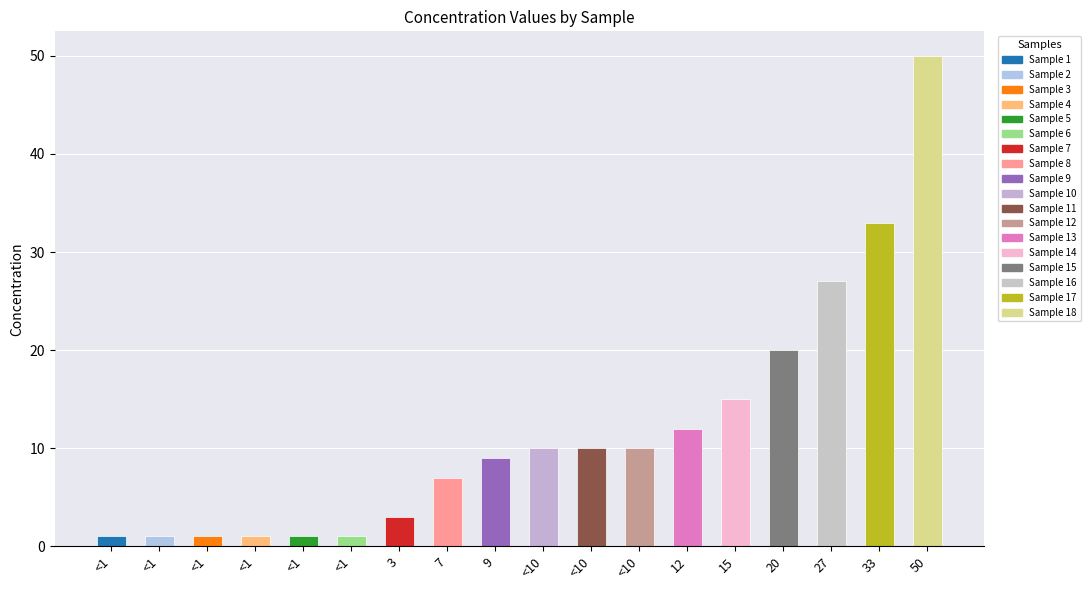

The chart shows a value of 0 at <1. True or false?

False